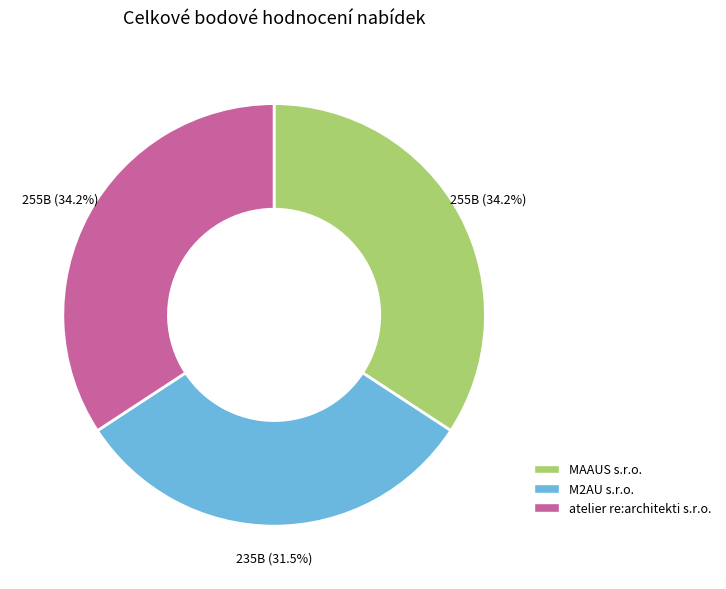

To the nearest percent, what is the combined percentage of MAAUS s.r.o. and atelier re:architekti s.r.o.?

68%